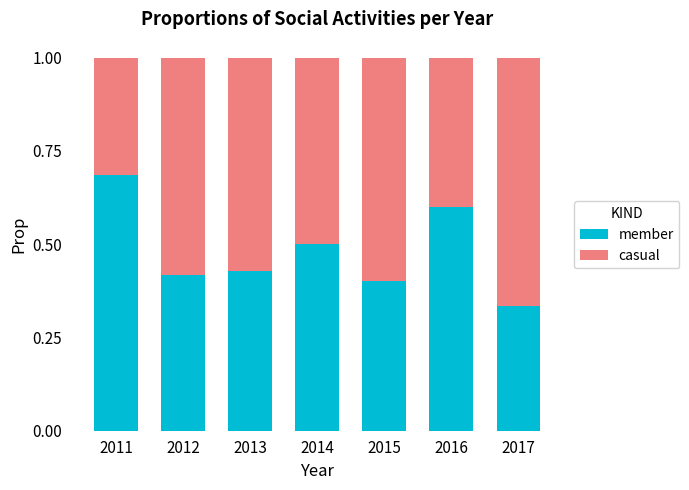

Are the bars horizontal?

No